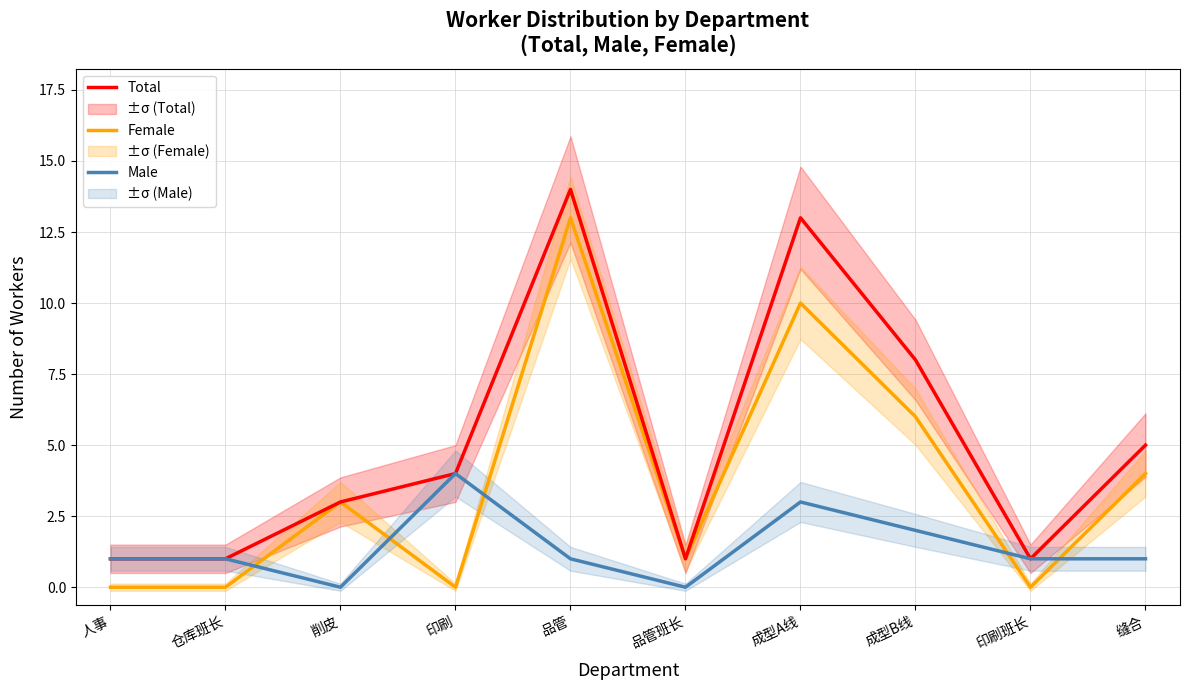

Reading left to right, what are all the values shown in this chart?

Total: 人事=1	仓库班长=1	削皮=3	印刷=4	品管=14	品管班长=1	成型A线=13	成型B线=8	印刷班长=1	缝合=5
Female: 人事=0	仓库班长=0	削皮=3	印刷=0	品管=13	品管班长=1	成型A线=10	成型B线=6	印刷班长=0	缝合=4
Male: 人事=1	仓库班长=1	削皮=0	印刷=4	品管=1	品管班长=0	成型A线=3	成型B线=2	印刷班长=1	缝合=1